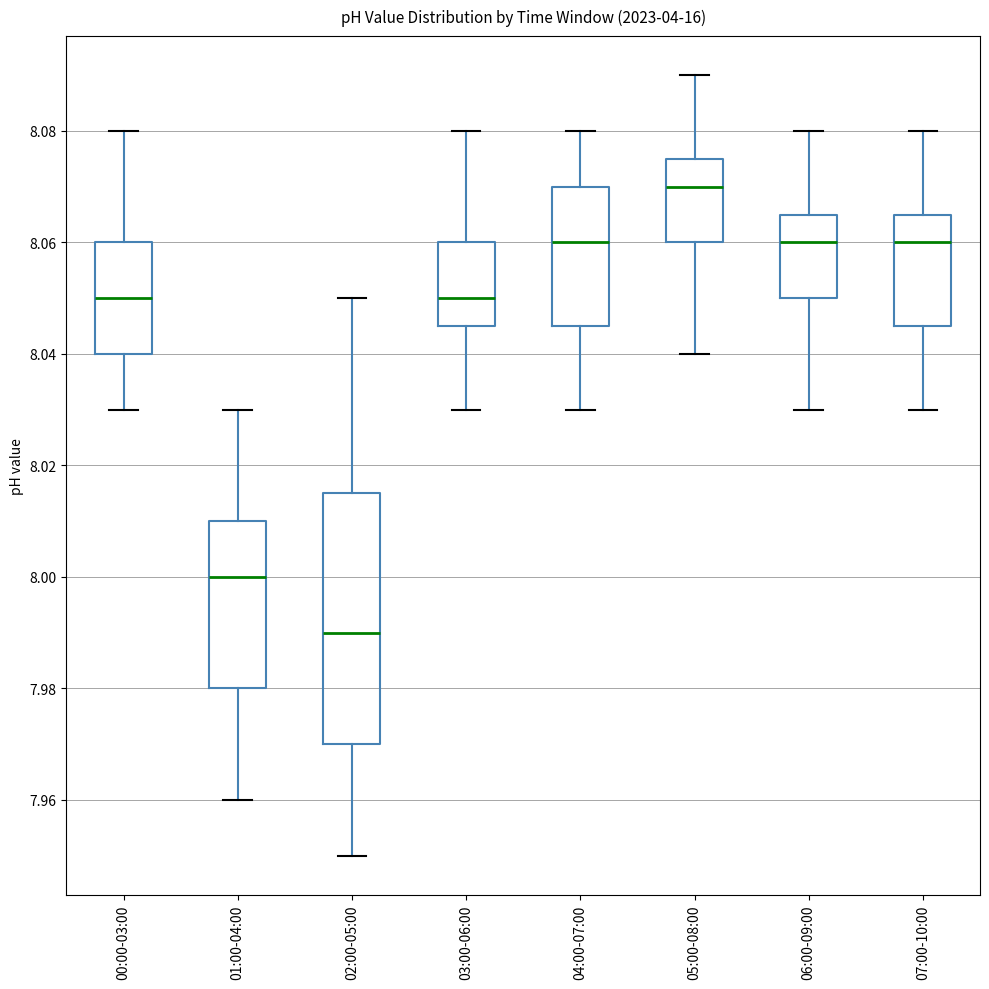

Reading left to right, transcribe this box plot: for each box, give where its median line is, the range the box spans, and where its two whiskers end, as read against the y-axis. The values are not printed on the chart, so give them approximately, as read against the axis.

00:00-03:00: median 8.050, box 8.040 to 8.060, whiskers 8.030 to 8.080
01:00-04:00: median 8.000, box 7.980 to 8.010, whiskers 7.960 to 8.030
02:00-05:00: median 7.990, box 7.970 to 8.016, whiskers 7.950 to 8.050
03:00-06:00: median 8.050, box 8.046 to 8.060, whiskers 8.030 to 8.080
04:00-07:00: median 8.060, box 8.046 to 8.070, whiskers 8.030 to 8.080
05:00-08:00: median 8.070, box 8.060 to 8.076, whiskers 8.040 to 8.090
06:00-09:00: median 8.060, box 8.050 to 8.066, whiskers 8.030 to 8.080
07:00-10:00: median 8.060, box 8.046 to 8.066, whiskers 8.030 to 8.080